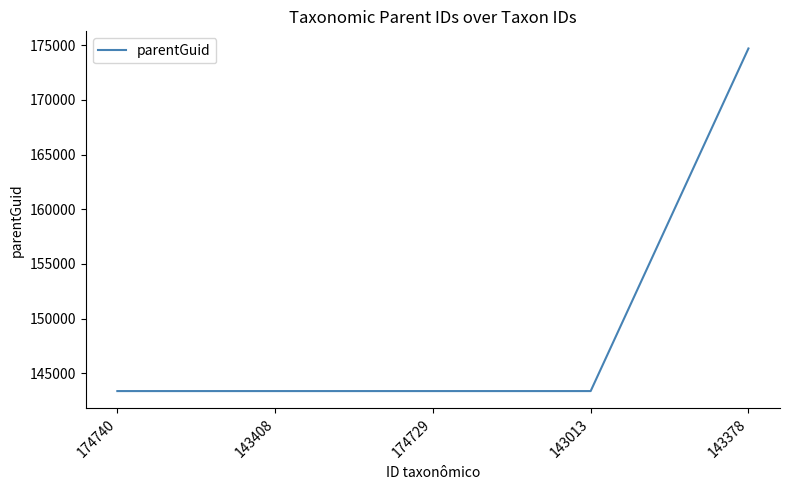

Which label corresponds to the largest value in the chart?

143378